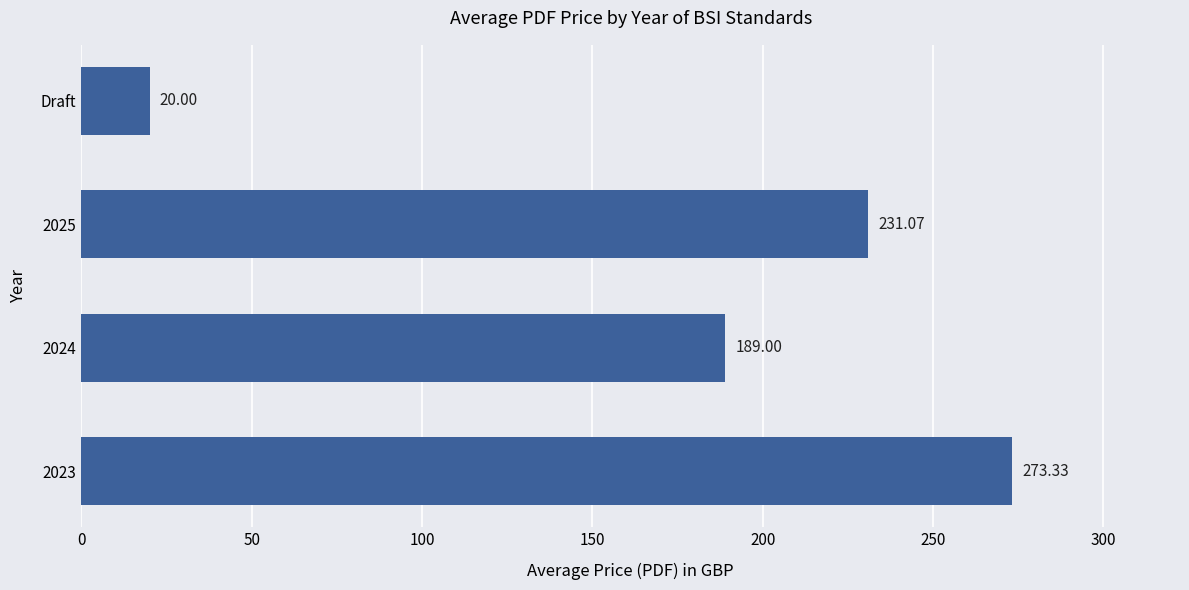

What is the sum of the values at Draft and 2024?

209.0